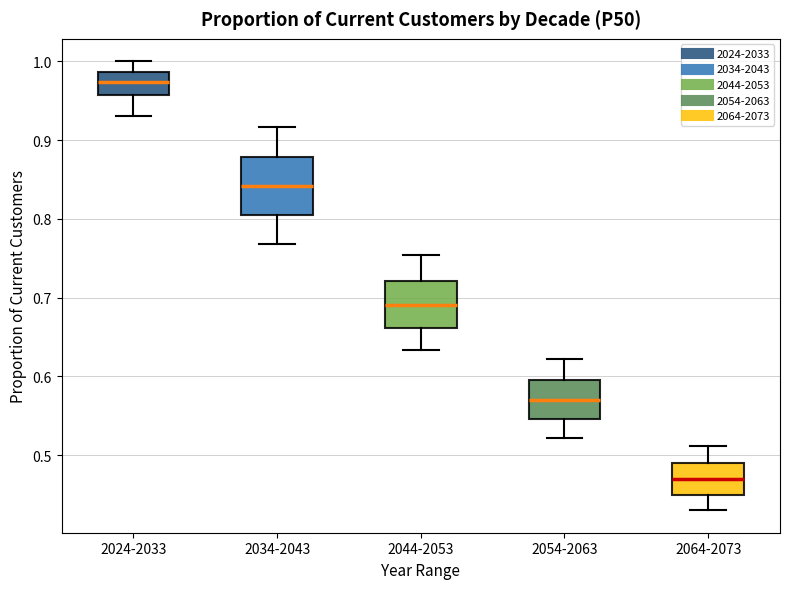

Reading left to right, transcribe this box plot: for each box, give where its median line is, the range the box spans, and where its two whiskers end, as read against the y-axis. The values are not printed on the chart, so give them approximately, as read against the axis.

2024-2033: median 0.97, box 0.96 to 0.99, whiskers 0.93 to 1.00
2034-2043: median 0.84, box 0.80 to 0.88, whiskers 0.77 to 0.92
2044-2053: median 0.69, box 0.66 to 0.72, whiskers 0.63 to 0.75
2054-2063: median 0.57, box 0.55 to 0.60, whiskers 0.52 to 0.62
2064-2073: median 0.47, box 0.45 to 0.49, whiskers 0.43 to 0.51